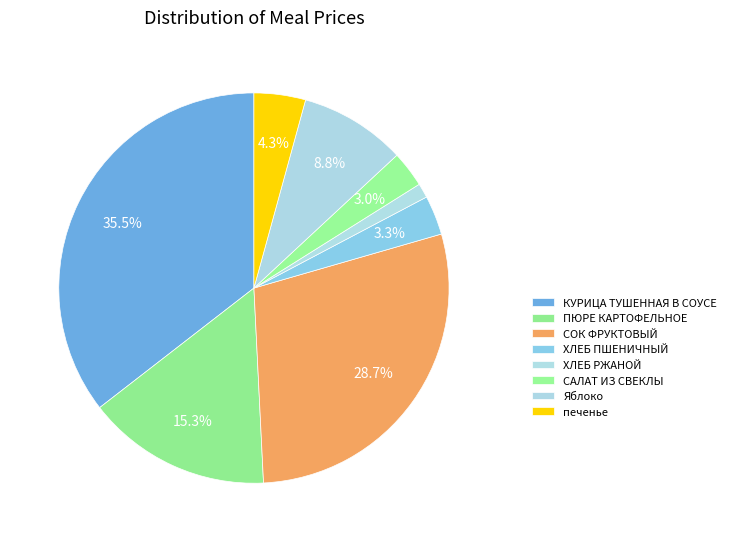

What percentage is the ХЛЕБ РЖАНОЙ slice, to the nearest percent?

1%